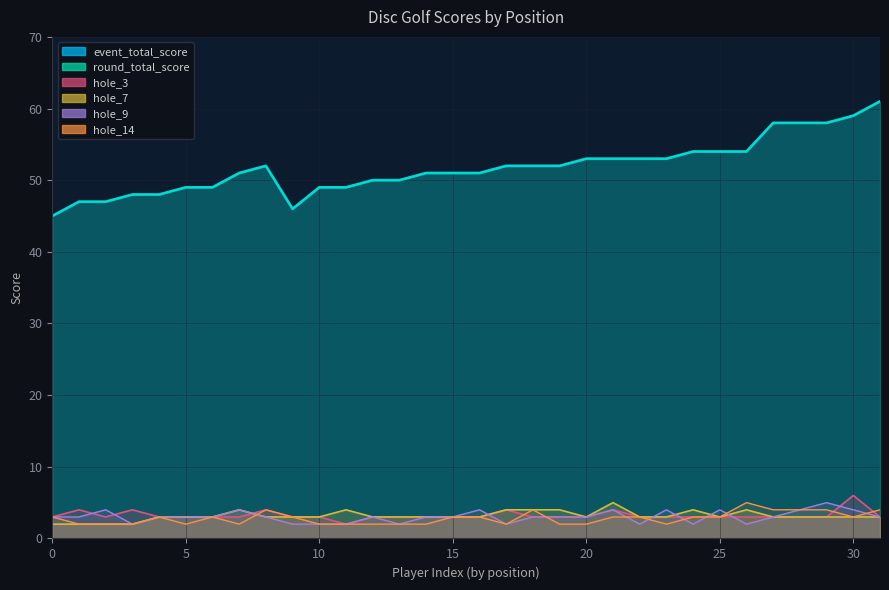

Reading left to right, transcribe all the data shown in this chart.

event_total_score: 45	47	47	48	48	49	49	51	52	46	49	49	50	50	51	51	51	52	52	52	53	53	53	53	54	54	54	58	58	58	59	61
round_total_score: 45	47	47	48	48	49	49	51	52	46	49	49	50	50	51	51	51	52	52	52	53	53	53	53	54	54	54	58	58	58	59	61
hole_3: 3	4	3	4	3	3	3	3	4	3	3	2	3	3	3	3	3	4	3	3	3	4	3	3	3	3	3	3	3	3	6	3
hole_7: 2	2	2	2	3	3	3	4	3	3	3	4	3	3	3	3	3	4	4	4	3	5	3	3	4	3	4	3	3	3	3	3
hole_9: 3	3	4	2	3	3	3	4	3	2	2	2	3	2	3	3	4	2	3	3	3	4	2	4	2	4	2	3	4	5	4	3
hole_14: 3	2	2	2	3	2	3	2	4	3	2	2	2	2	2	3	3	2	4	2	2	3	3	2	3	3	5	4	4	4	3	4